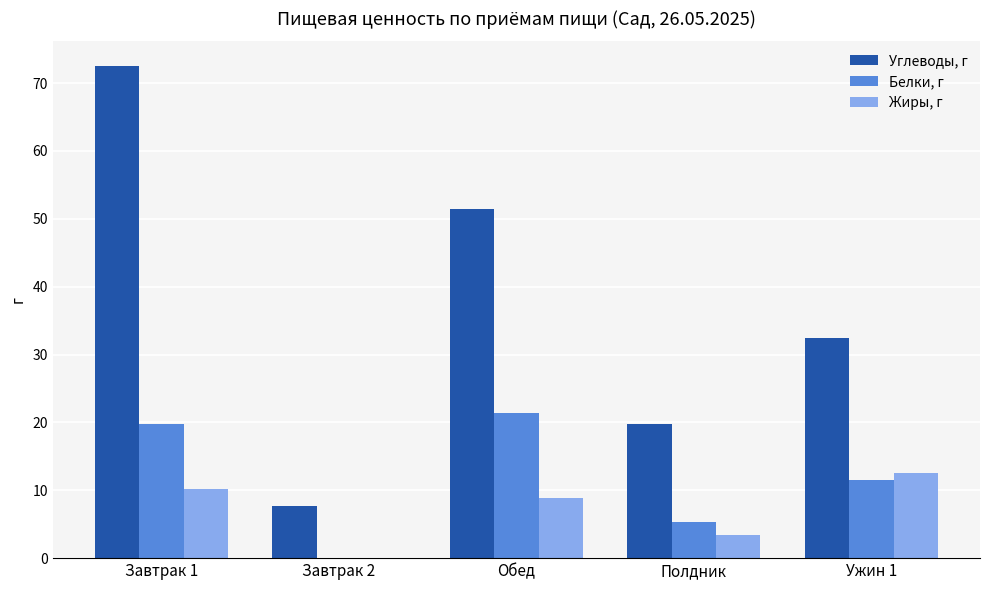

Reading left to right, extract all data points from this chart.

Углеводы, г: 72.5	7.7	51.4	19.8	32.5
Белки, г: 19.8	0.0	21.3	5.3	11.5
Жиры, г: 10.2	0.0	8.8	3.4	12.6